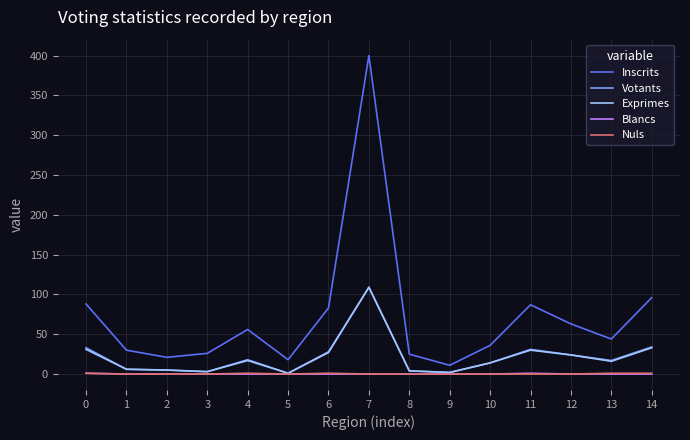

Count the number of categories in the chart.

15